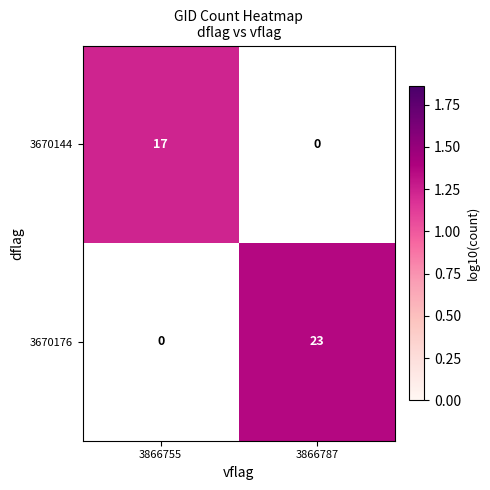

At which label is 3670144 closest to 1?

3866755